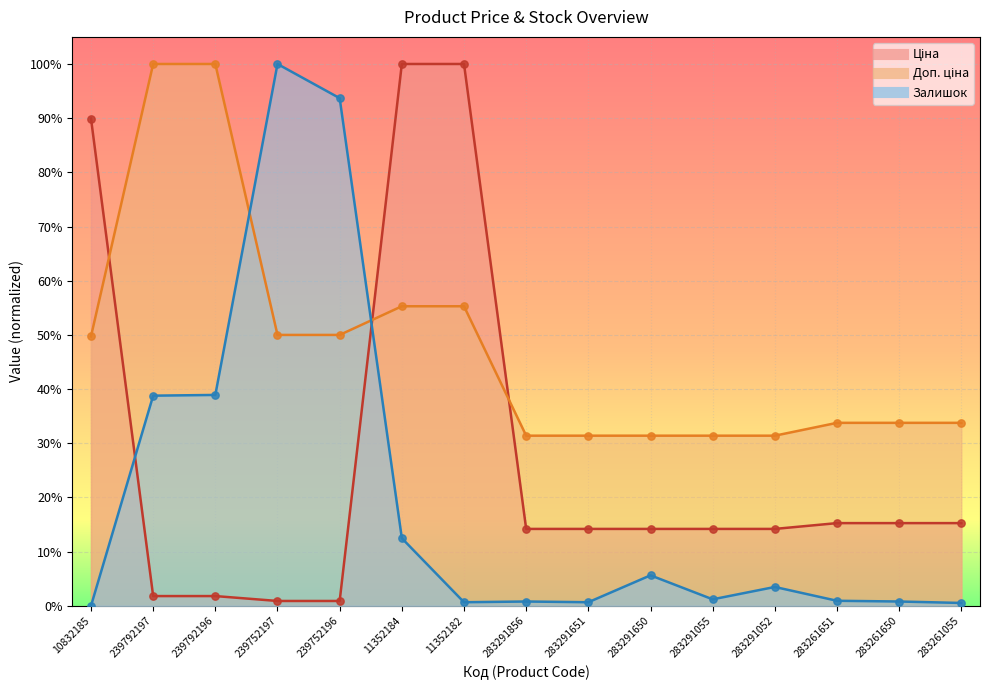

Which series reaches the maximum Y coordinate?

Ціна